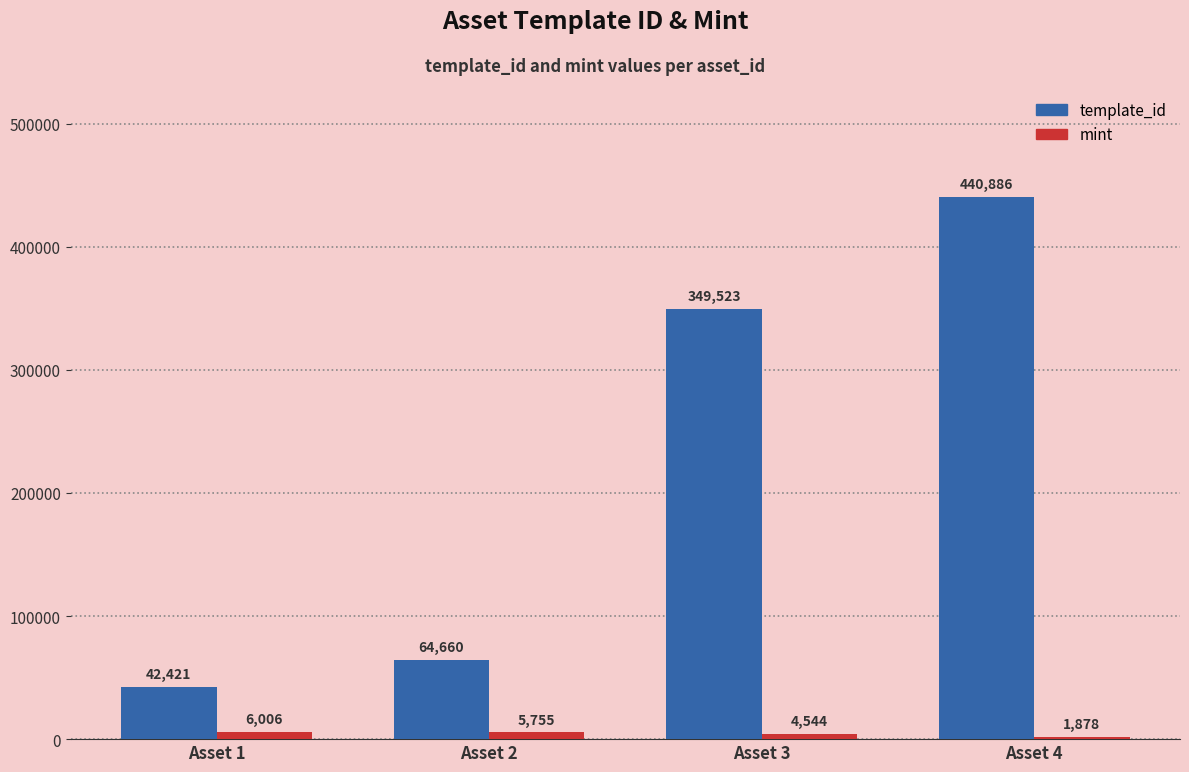

Reading left to right, list all the values displayed in this chart.

template_id: 42421	64660	349523	440886
mint: 6006	5755	4544	1878